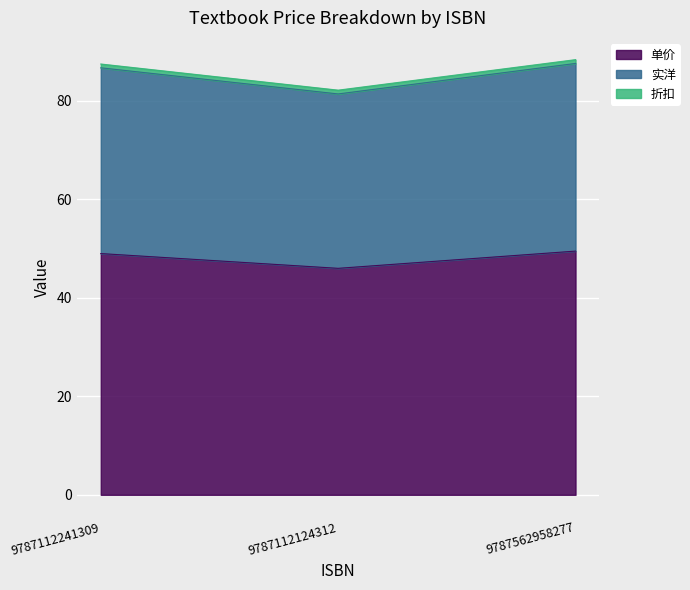

How many lines are shown in the chart?

3